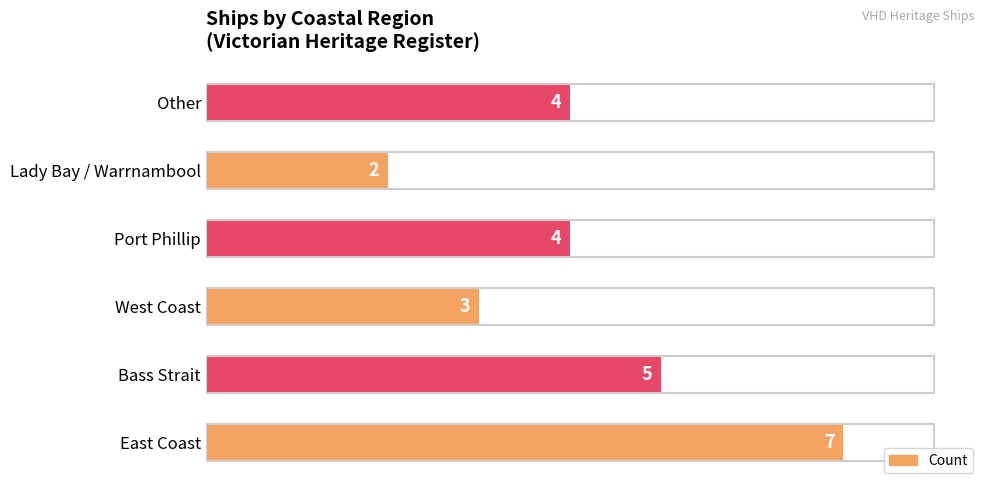

Reading bottom to top, what are all the values shown in this chart?

East Coast=7	Bass Strait=5	West Coast=3	Port Phillip=4	Lady Bay / Warrnambool=2	Other=4